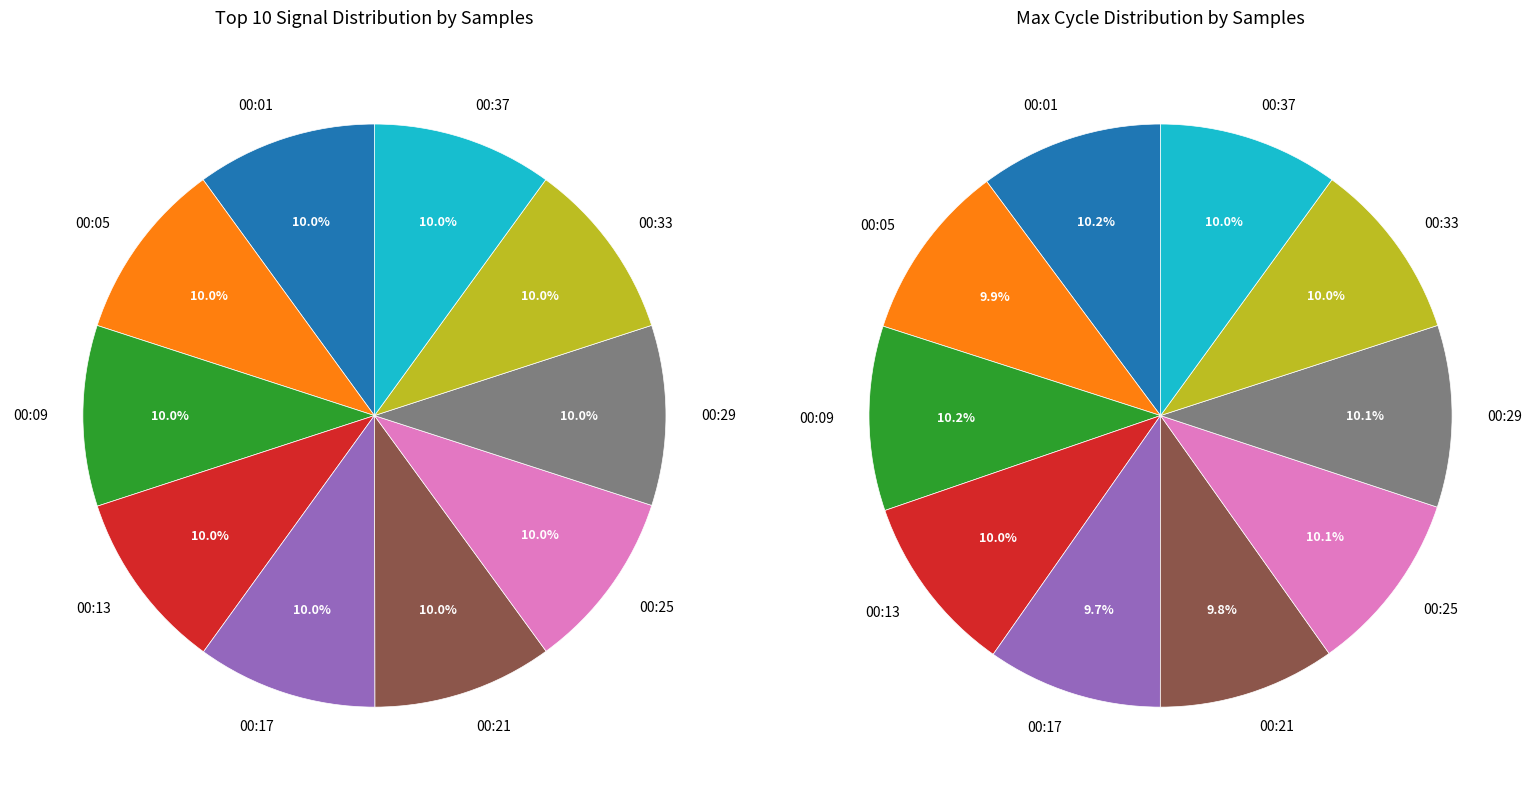

Rank the categories by value from lowest to highest.

00:25, 00:21, 00:33, 00:29, 00:37, 00:01, 00:05, 00:13, 00:17, 00:09